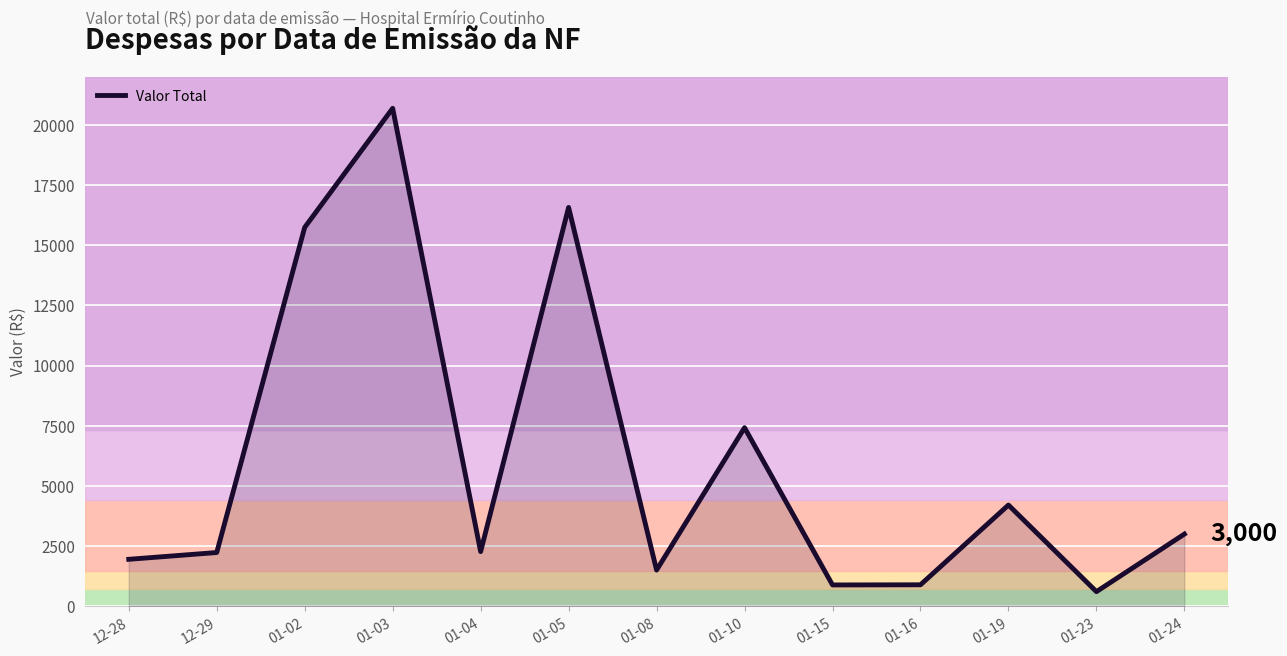

At which category does the chart reach its peak across all series?

01-03